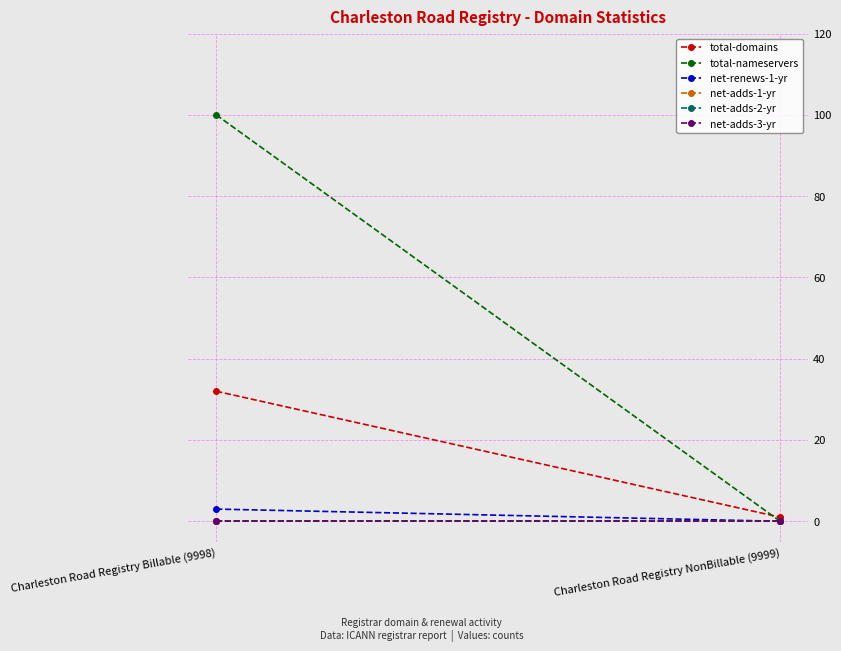

How many net-renews-1-yr values are between 0 and 3?

2